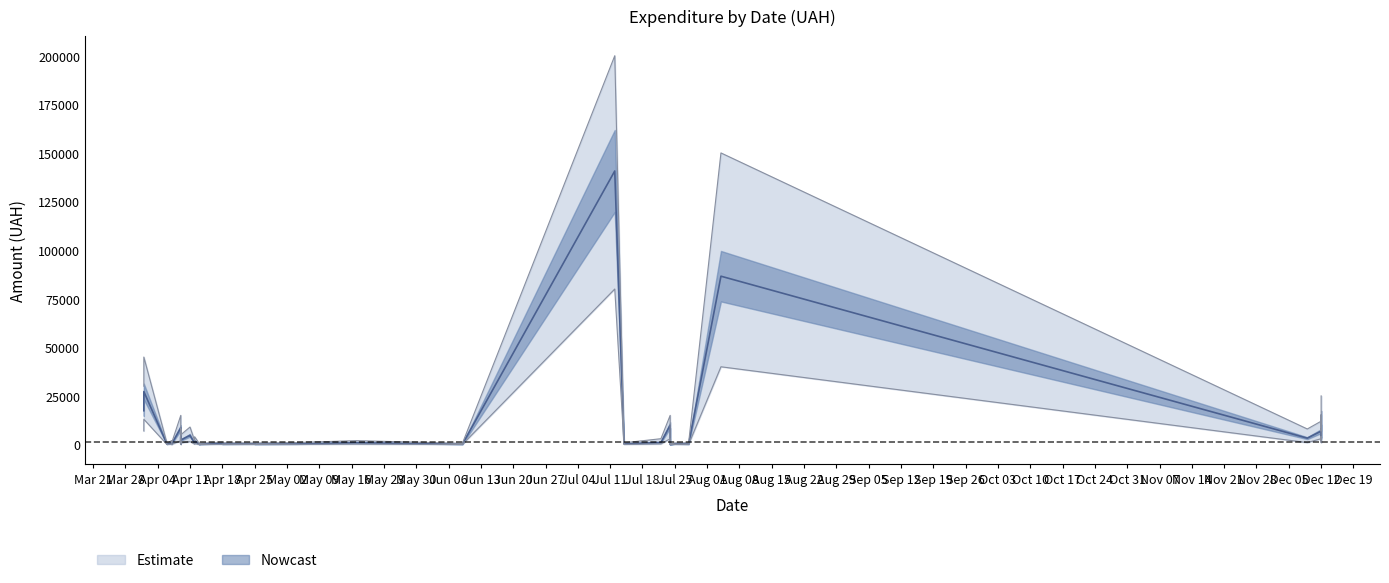

How many lines are shown in the chart?

3